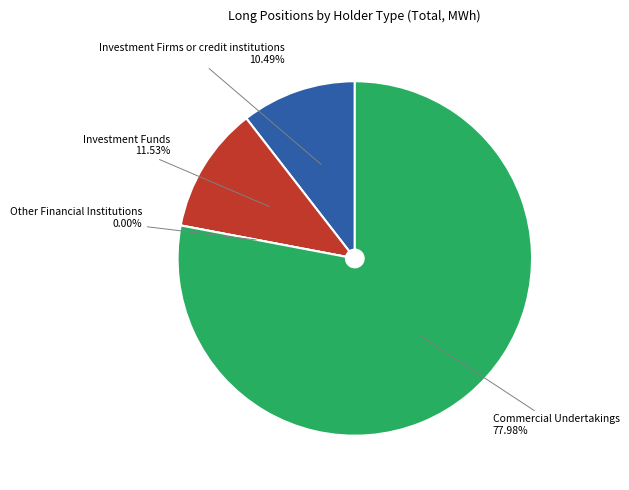

The Investment Funds slice represents 12% of the pie. True or false?

True